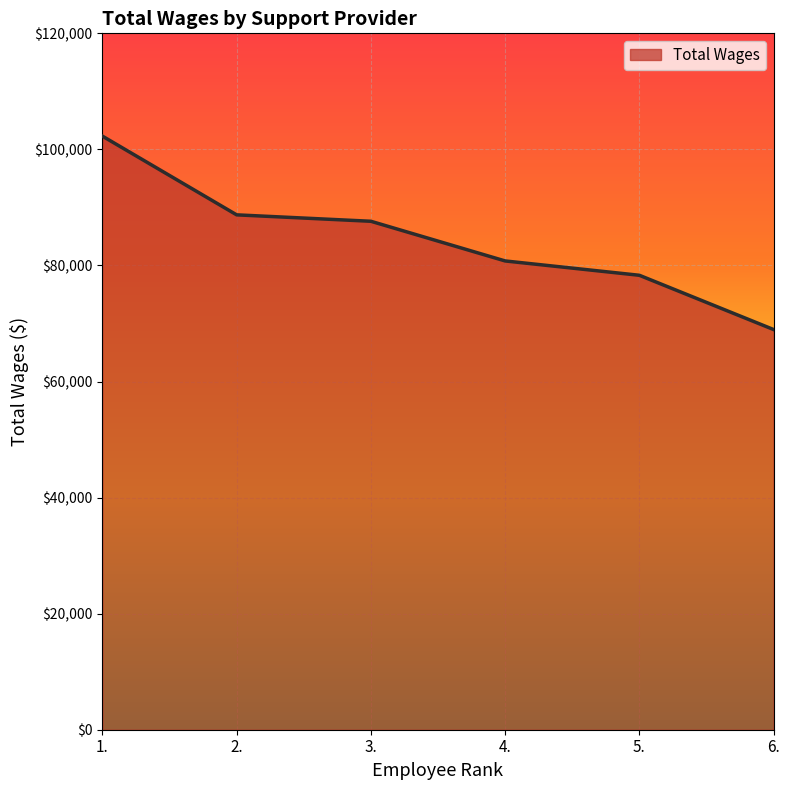

What position from the right is 6.?

1